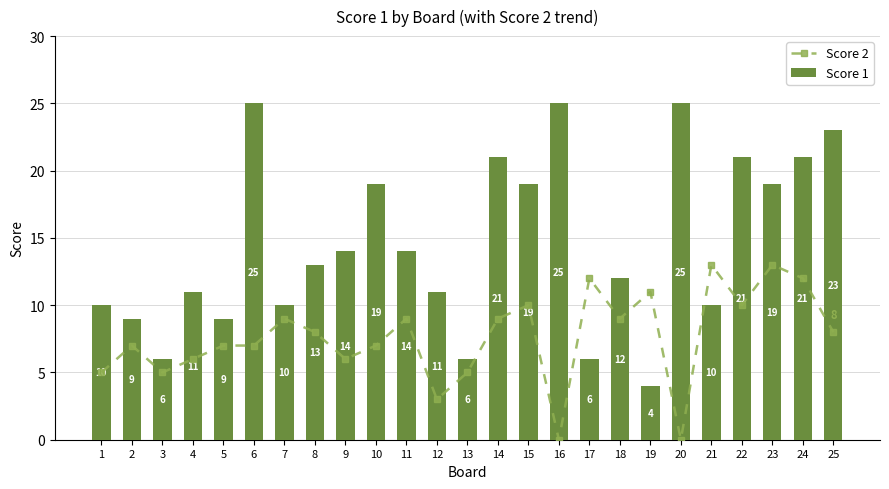

How many distinct data groups are displayed?

2